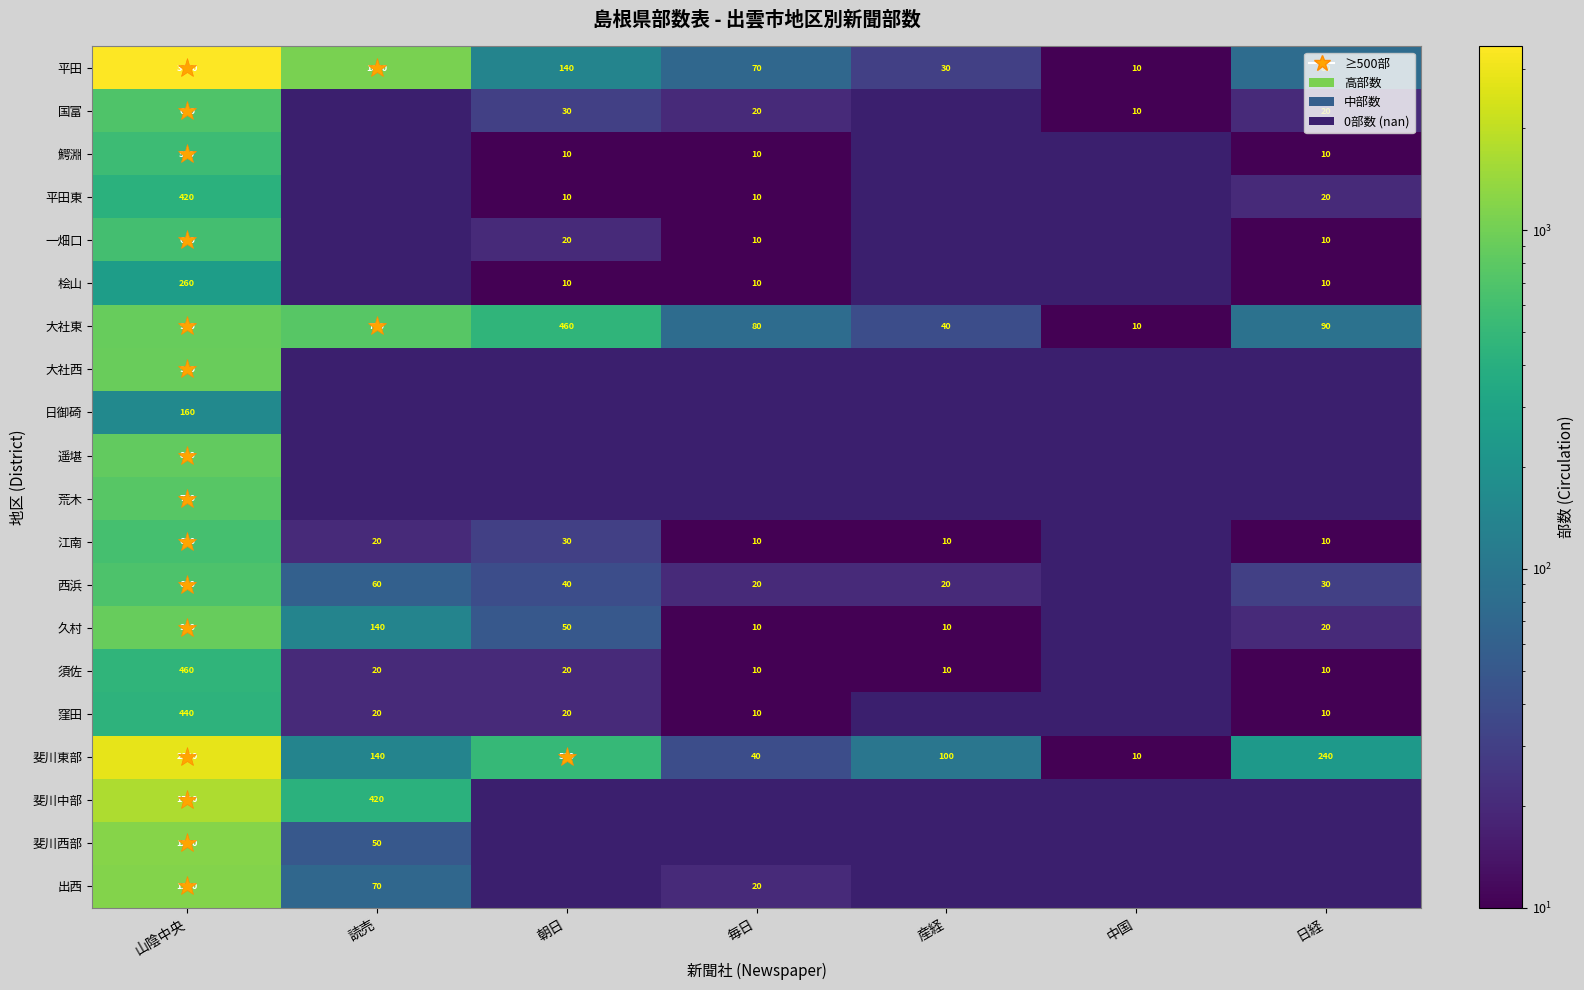

What is the difference between the second highest and minimum values in the 久村 series?

130.0